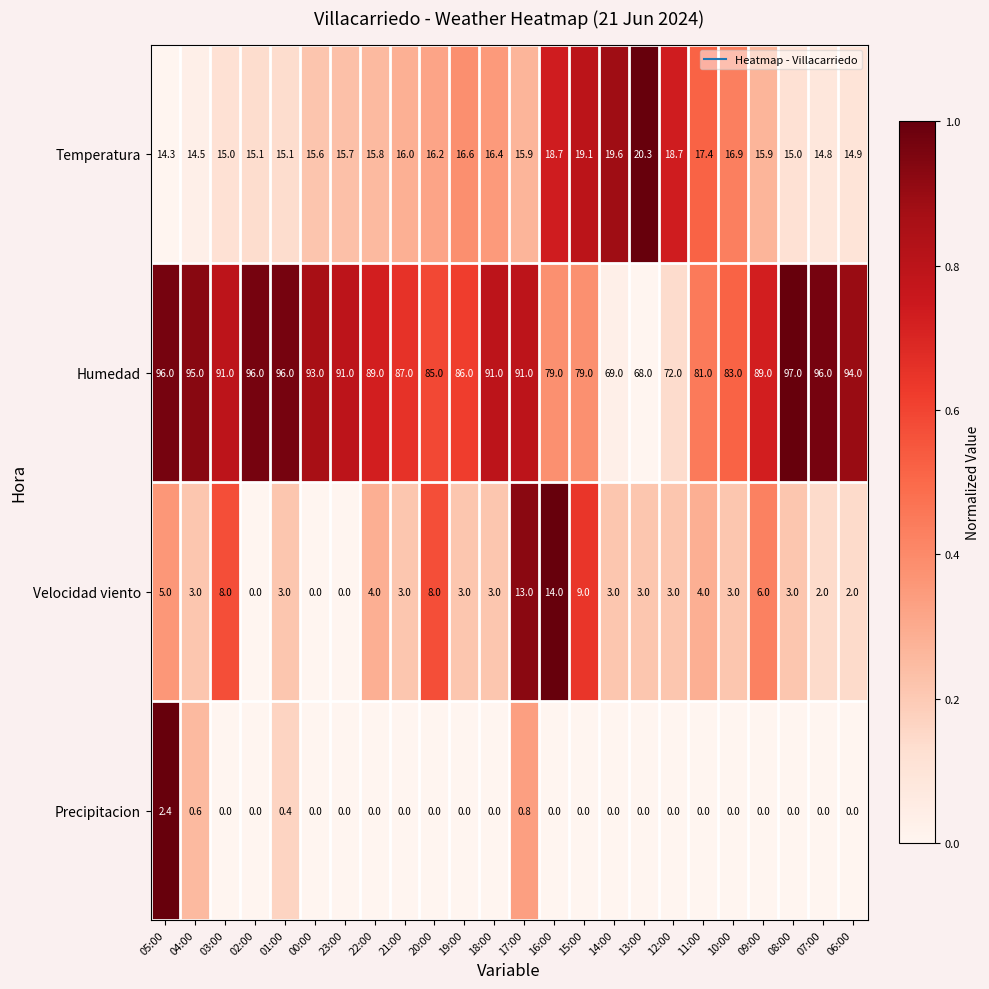

At which label is Precipitacion closest to 1?

17:00